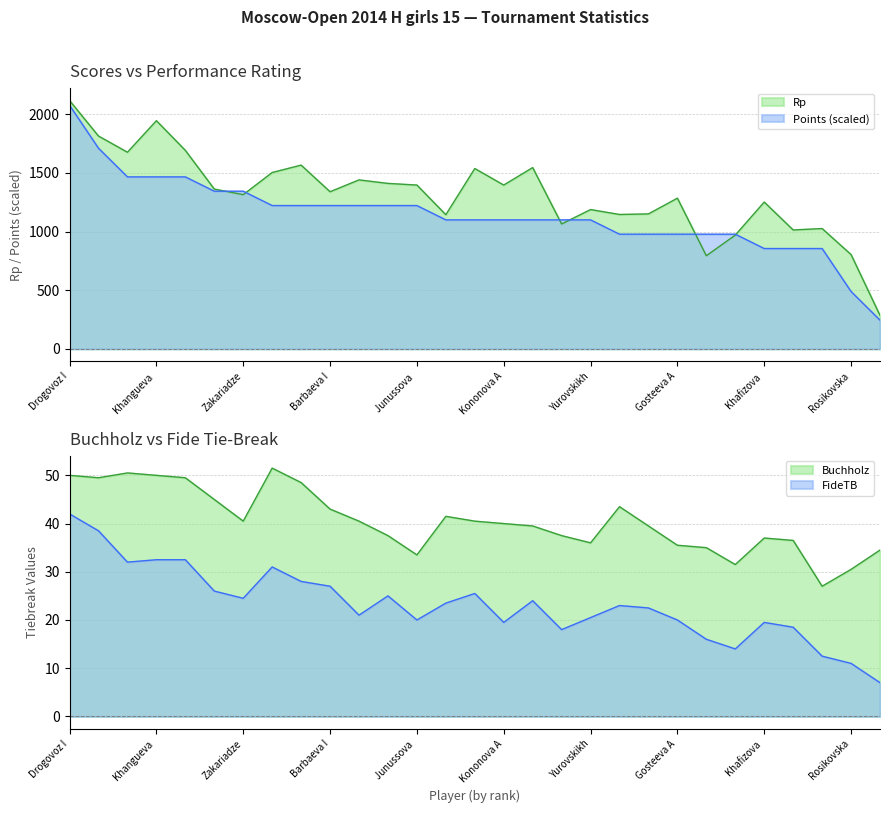

Reading right to left, what are all the values shown in this chart?

Rp: 285.0	804.0	1026.0	1014.0	1252.0	970.0	794.0	1285.0	1151.0	1146.0	1188.0	1065.0	1546.0	1397.0	1538.0	1144.0	1397.0	1411.0	1441.0	1340.0	1567.0	1504.0	1315.0	1363.0	1693.0	1946.0	1677.0	1815.0	2118.0
Points: 244.4	488.9	855.6	855.6	855.6	977.8	977.8	977.8	977.8	977.8	1100.0	1100.0	1100.0	1100.0	1100.0	1100.0	1222.2	1222.2	1222.2	1222.2	1222.2	1222.2	1344.4	1344.4	1466.7	1466.7	1466.7	1711.1	2077.8
Buchholz: 34.5	30.5	27.0	36.5	37.0	31.5	35.0	35.5	39.5	43.5	36.0	37.5	39.5	40.0	40.5	41.5	33.5	37.5	40.5	43.0	48.5	51.5	40.5	45.0	49.5	50.0	50.5	49.5	50.0
FideTB: 7.0	11.0	12.5	18.5	19.5	14.0	16.0	20.0	22.5	23.0	20.5	18.0	24.0	19.5	25.5	23.5	20.0	25.0	21.0	27.0	28.0	31.0	24.5	26.0	32.5	32.5	32.0	38.5	42.0